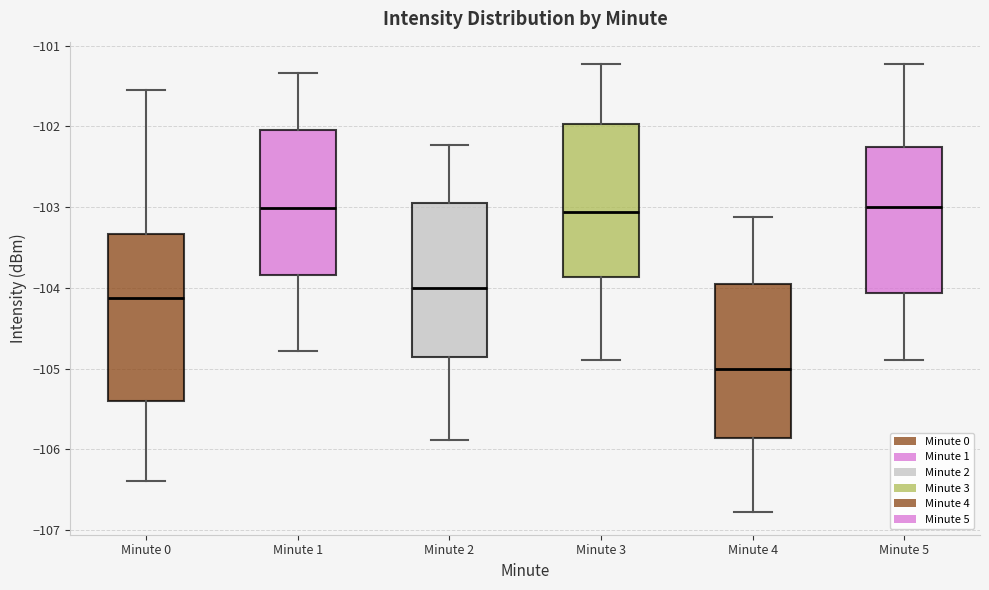

Reading left to right, transcribe this box plot: for each box, give where its median line is, the range the box spans, and where its two whiskers end, as read against the y-axis. The values are not printed on the chart, so give them approximately, as read against the axis.

Minute 0: median -104.1, box -105.4 to -103.3, whiskers -106.4 to -101.5
Minute 1: median -103.0, box -103.8 to -102.0, whiskers -104.8 to -101.3
Minute 2: median -104.0, box -104.9 to -102.9, whiskers -105.9 to -102.2
Minute 3: median -103.1, box -103.9 to -102.0, whiskers -104.9 to -101.2
Minute 4: median -105.0, box -105.9 to -103.9, whiskers -106.8 to -103.1
Minute 5: median -103.0, box -104.1 to -102.3, whiskers -104.9 to -101.2